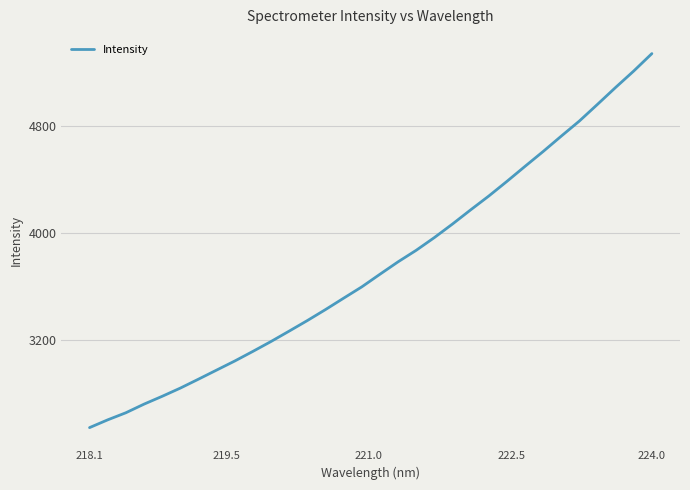

What is the minimum value shown in the chart?

2542.6